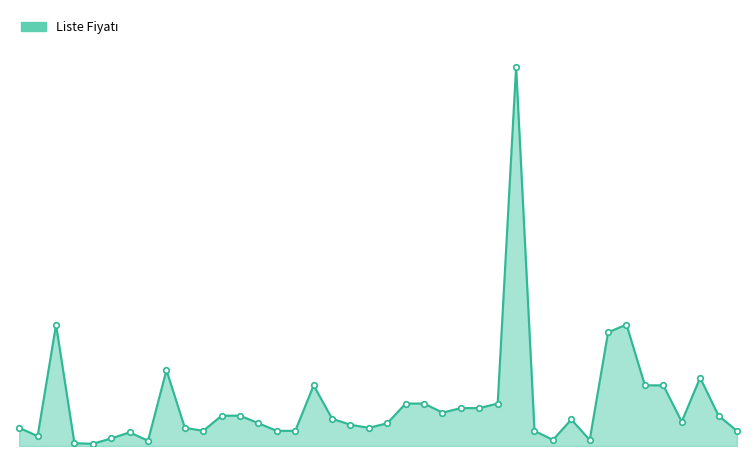

Does the chart display data point markers on the line(s)?

No